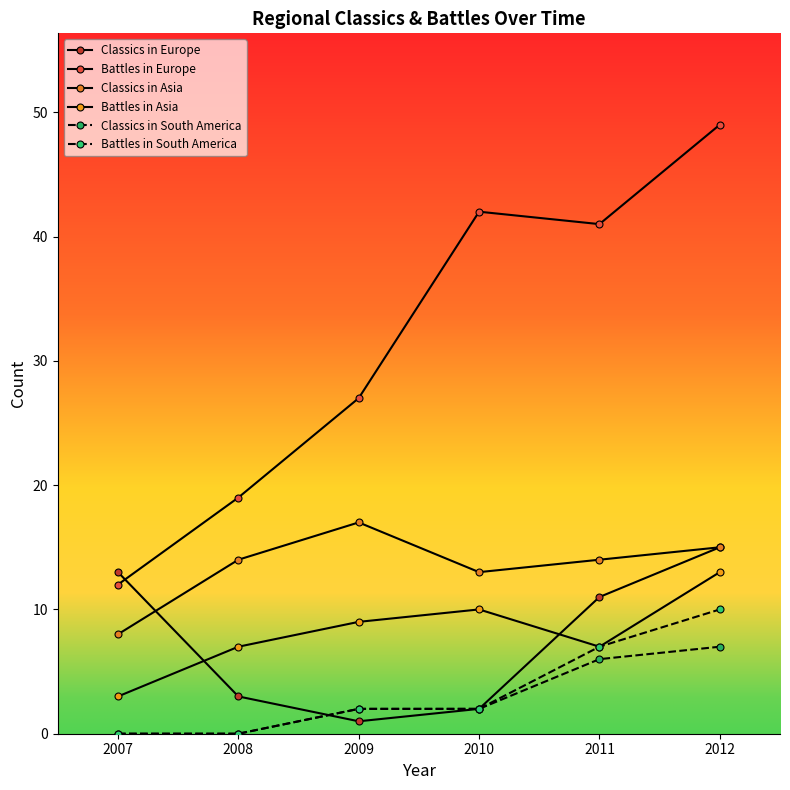

Reading right to left, list all the values displayed in this chart.

Classics in Europe: 15	11	2	1	3	13
Battles in Europe: 49	41	42	27	19	12
Classics in Asia: 15	14	13	17	14	8
Battles in Asia: 13	7	10	9	7	3
Classics in South America: 7	6	2	2	0	0
Battles in South America: 10	7	2	2	0	0